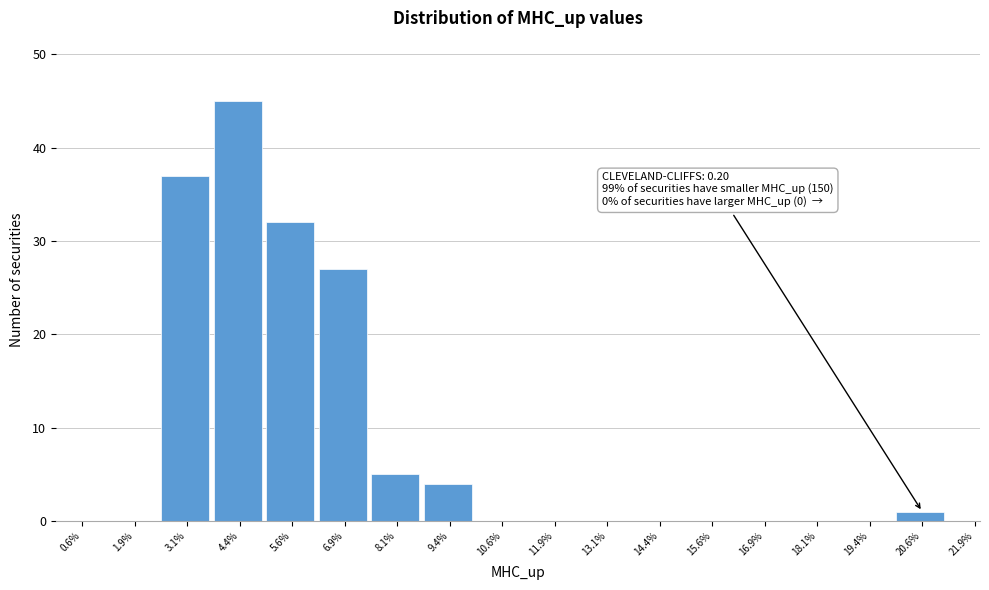

Reading left to right, extract all data points from this chart.

0.6%=0	1.9%=0	3.1%=37	4.4%=45	5.6%=32	6.9%=27	8.1%=5	9.4%=4	10.6%=0	11.9%=0	13.1%=0	14.4%=0	15.6%=0	16.9%=0	18.1%=0	19.4%=0	20.6%=1	21.9%=0